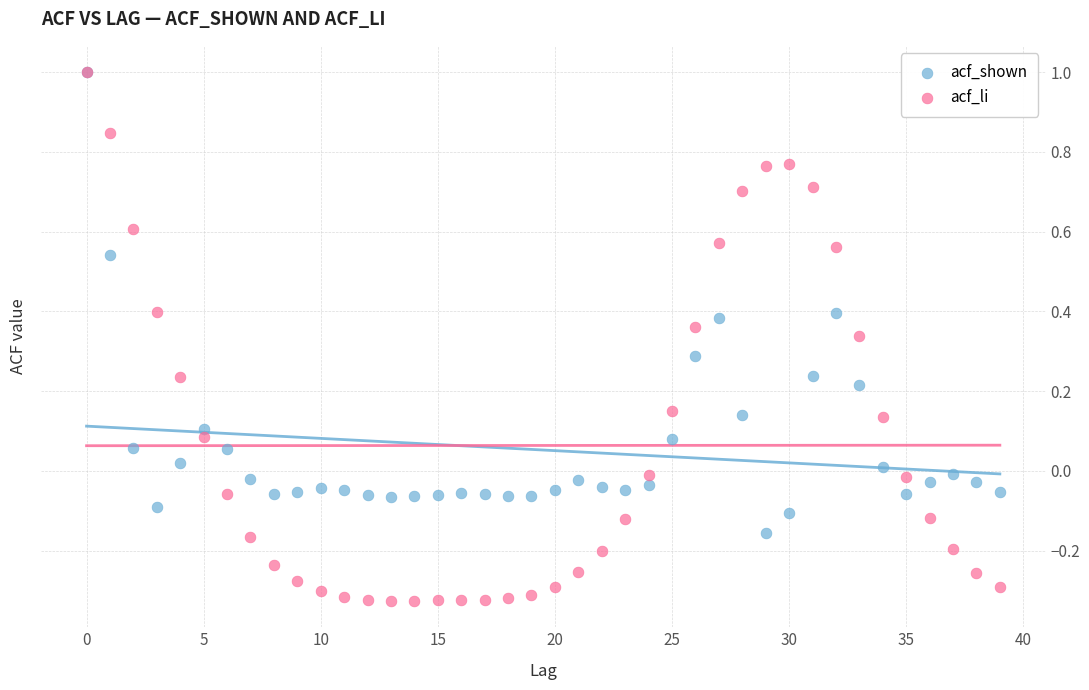

What are all the series names shown in the legend?

acf_shown, acf_li